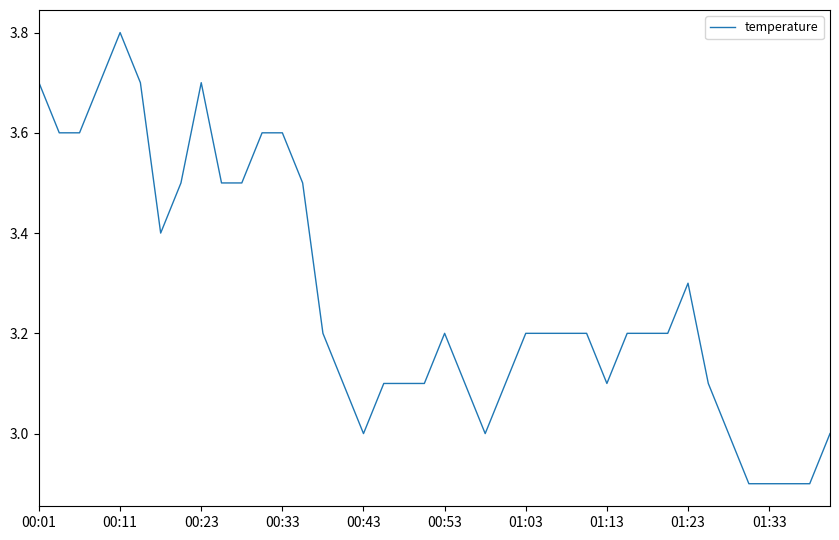

What is the maximum value shown in the chart?

3.8